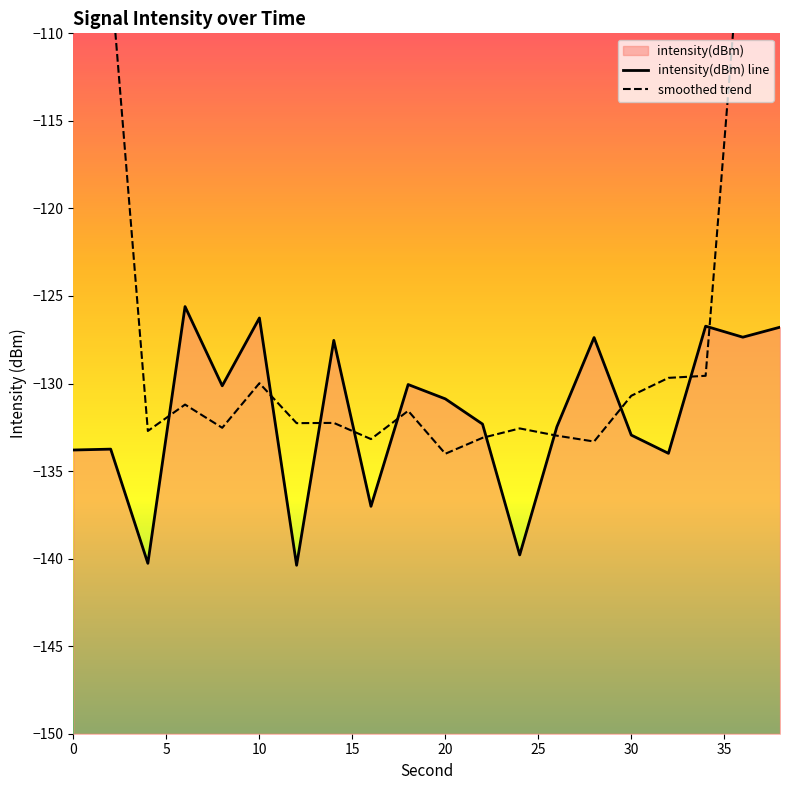

Reading right to left, what are all the values shown in this chart?

intensity(dBm) line: -126.8	-127.4	-126.7	-134.0	-132.9	-127.4	-132.5	-139.8	-132.3	-130.9	-130.1	-137.0	-127.5	-140.4	-126.3	-130.1	-125.6	-140.3	-133.7	-133.8
smoothed trend: -76.2	-103.0	-129.6	-129.7	-130.7	-133.3	-133.0	-132.6	-133.1	-134.0	-131.6	-133.2	-132.2	-132.3	-130.0	-132.5	-131.2	-132.7	-106.7	-81.6